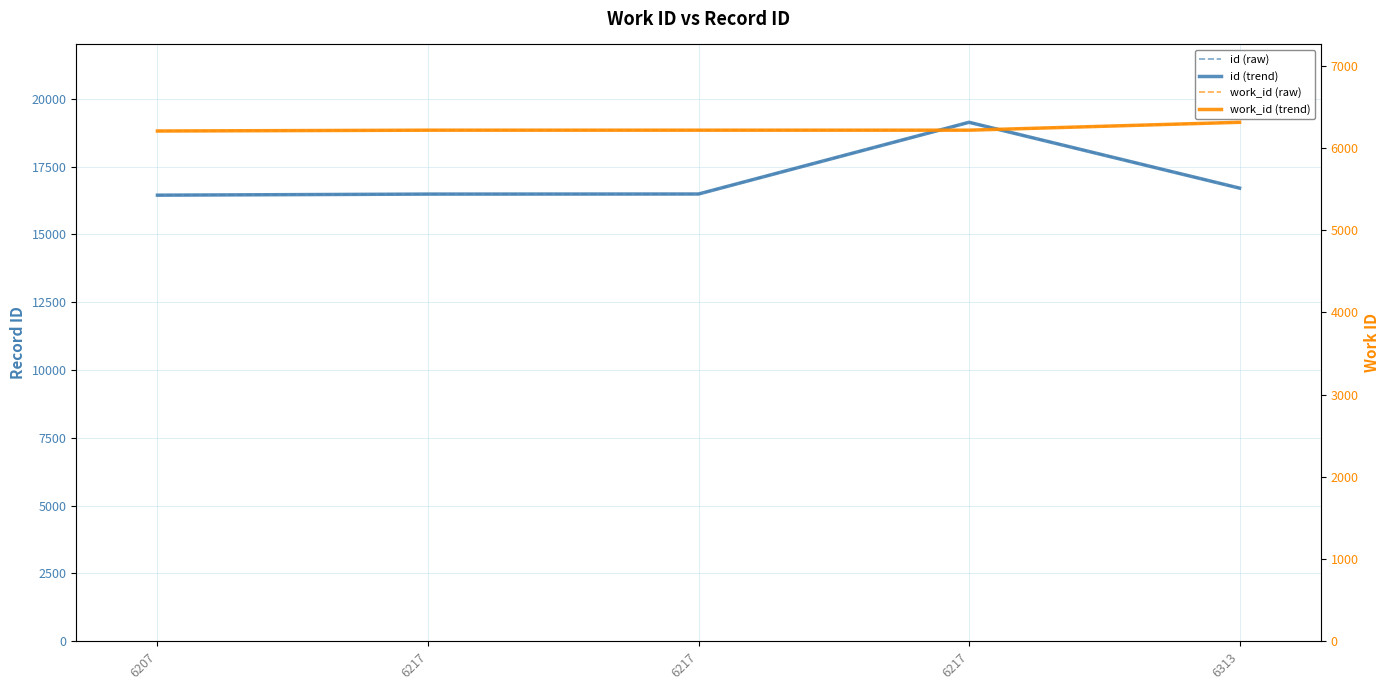

What are all the series names shown in the legend?

id (raw), id (trend), work_id (raw), work_id (trend)